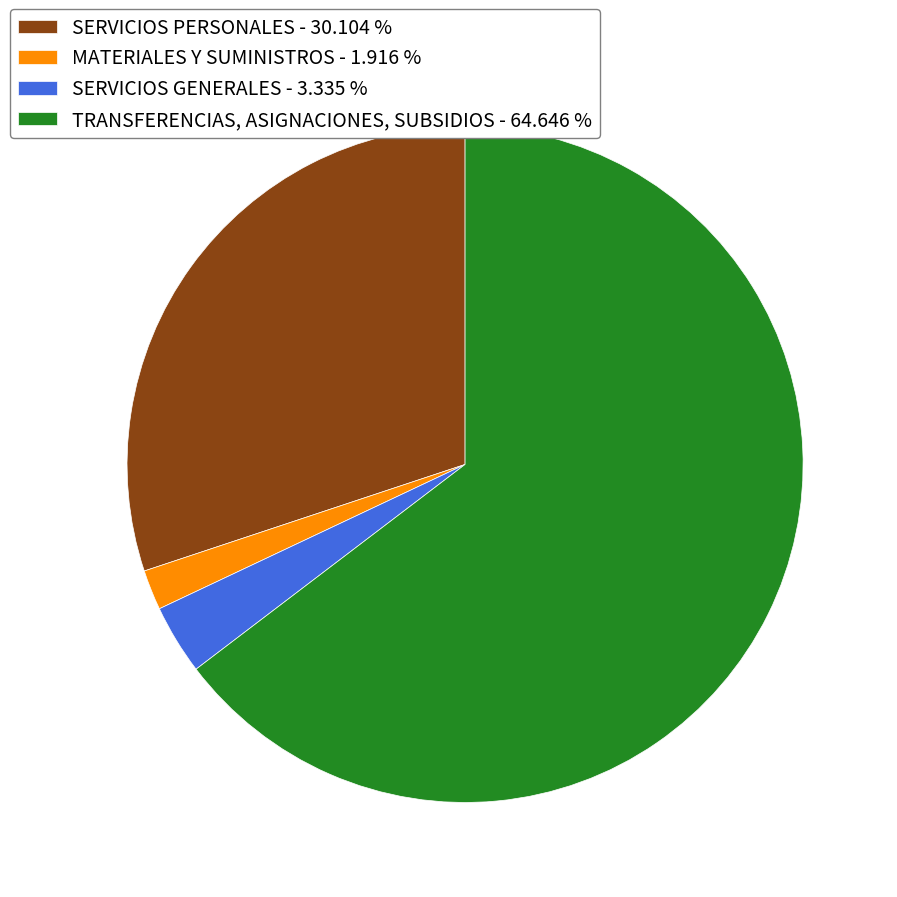

Is the sum of SERVICIOS PERSONALES - 30.104 % and MATERIALES Y SUMINISTROS - 1.916 % greater than half?

No